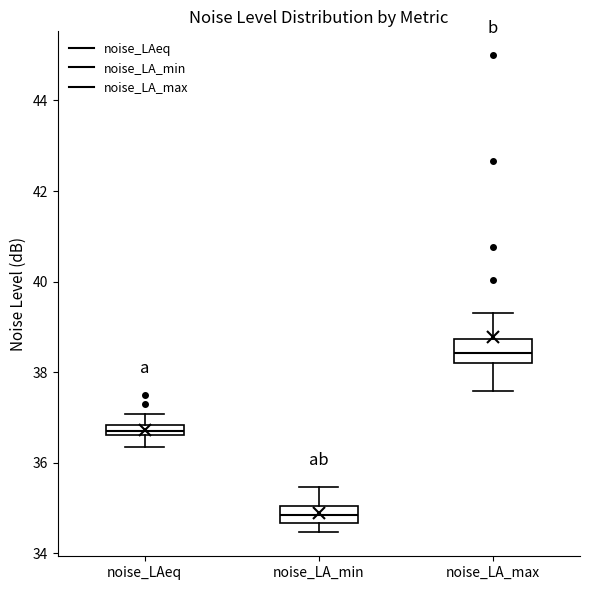

Where does the median line of the box for noise_LA_min sit on the y-axis? The values are not printed on the chart, so give them approximately, as read against the axis.

34.8